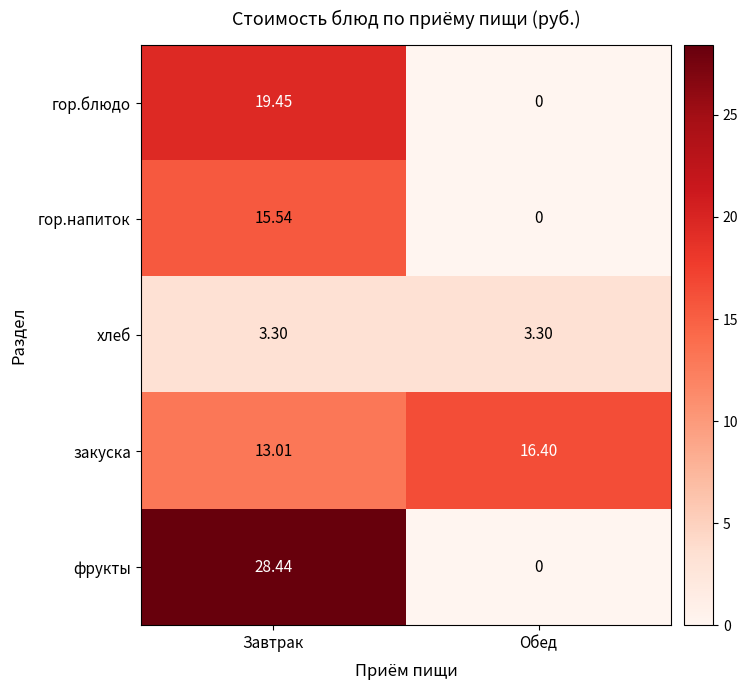

What is the total value across all series at Завтрак?

79.7